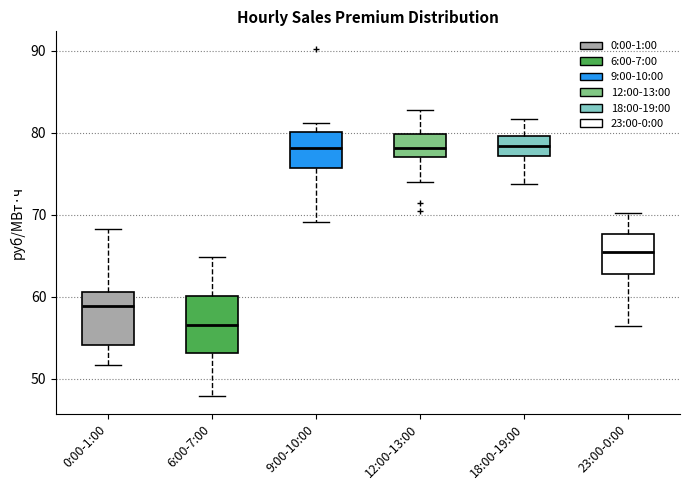

Where is the lower edge of the box for 18:00-19:00 on the y-axis? The values are not printed on the chart, so give them approximately, as read against the axis.

77